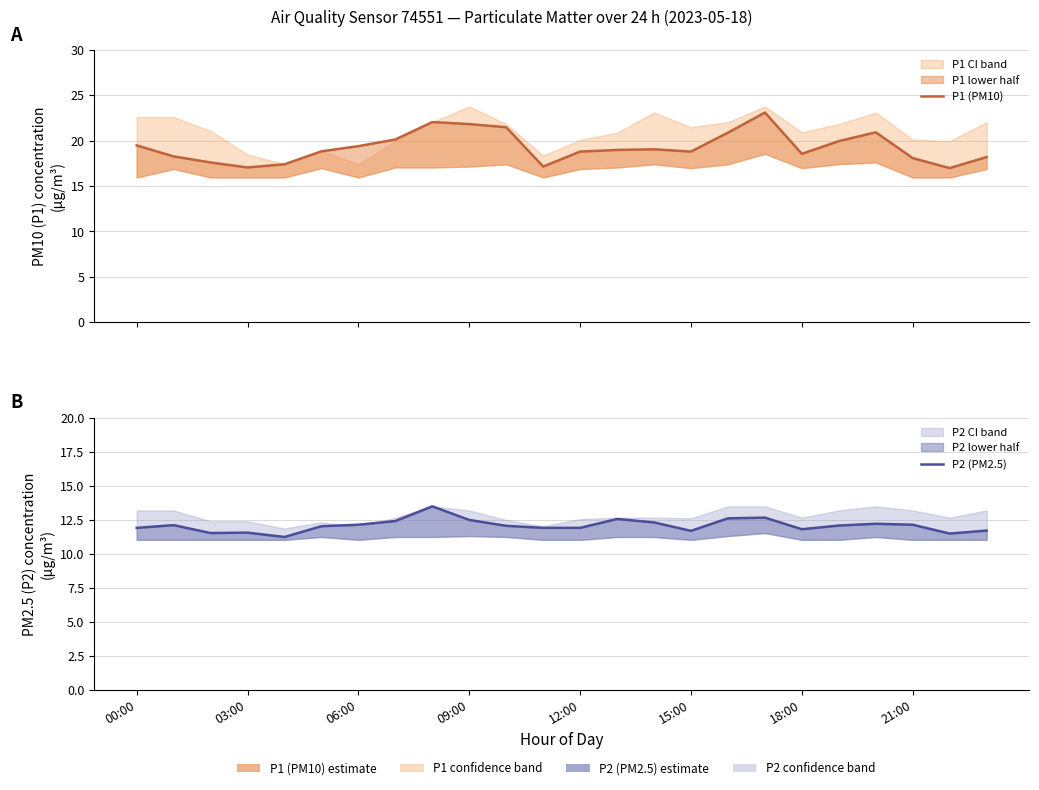

True or false: P1 (PM10) and P2 (PM2.5) cross at least once.

False